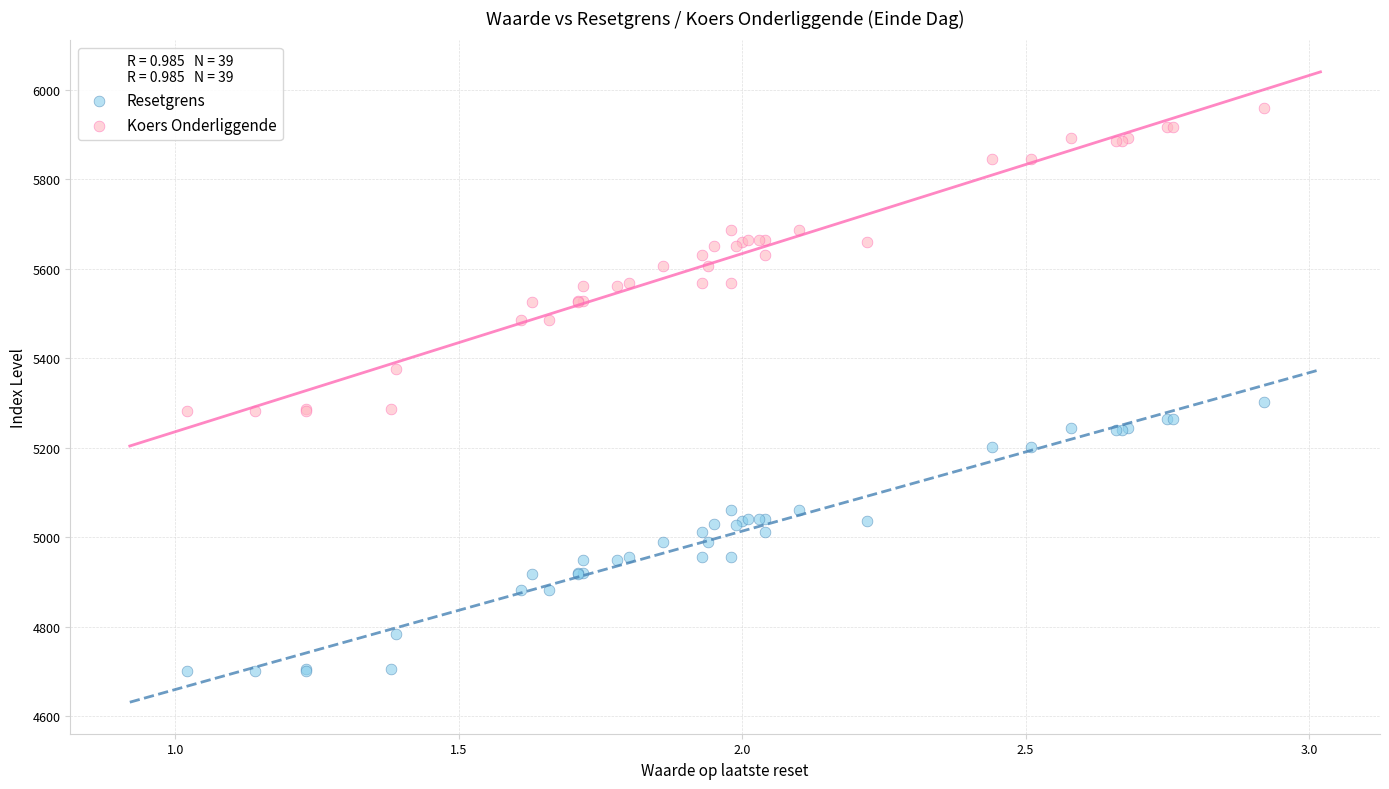

Which series has the widest spread of Y values?

Koers Onderliggende